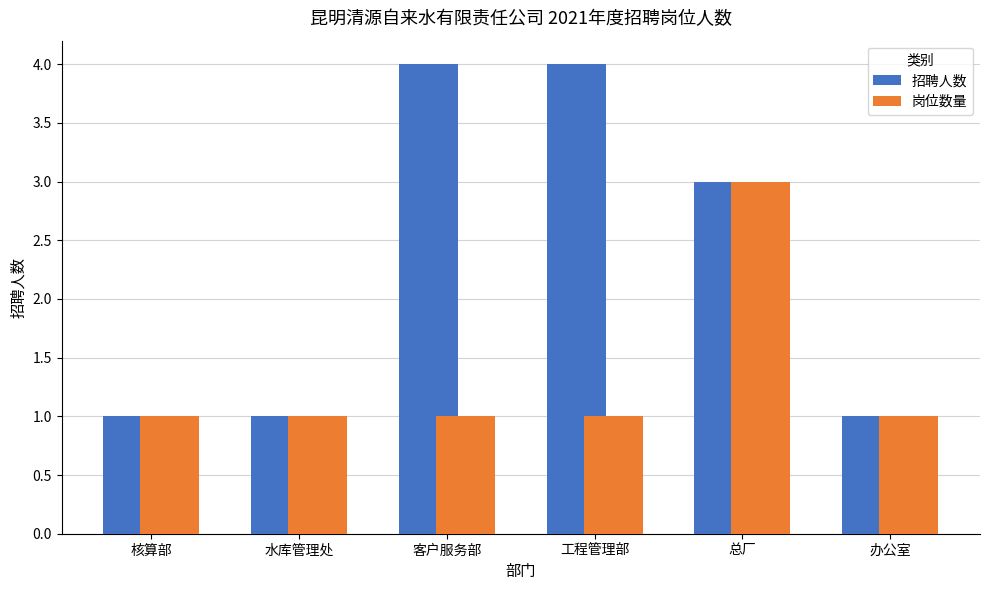

What is the label of the 2nd bar from the right?

总厂